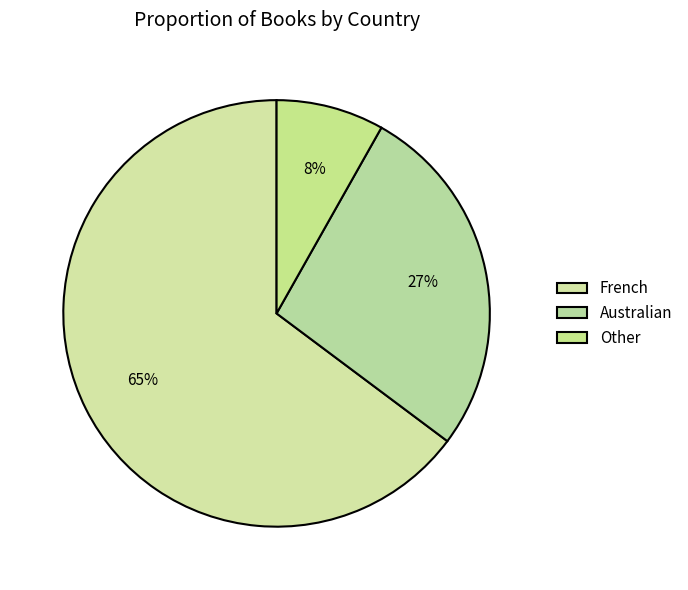

Is it true that Australian is 33% of the pie?

False